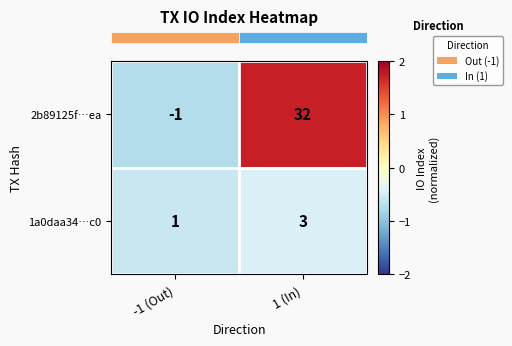

At which label is 1a0daa34…c0 closest to 2?

-1 (Out)